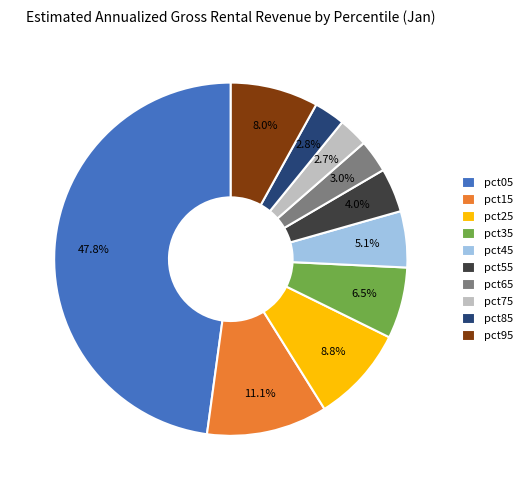

True or false: pct05 accounts for 48% of the total.

True